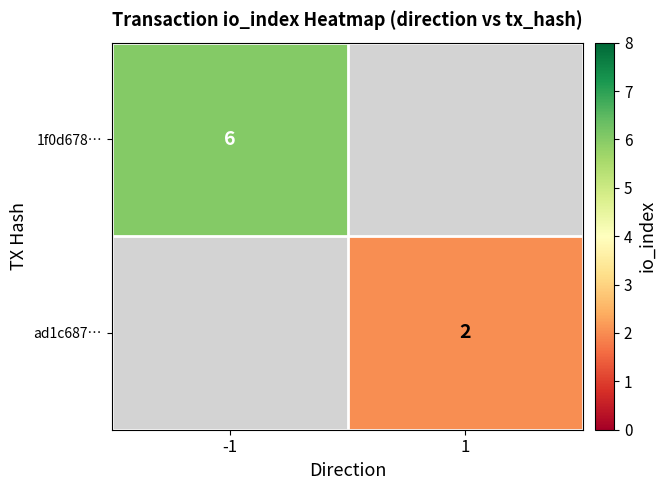

Is it true that 1f0d678… equals 6 at -1?

True